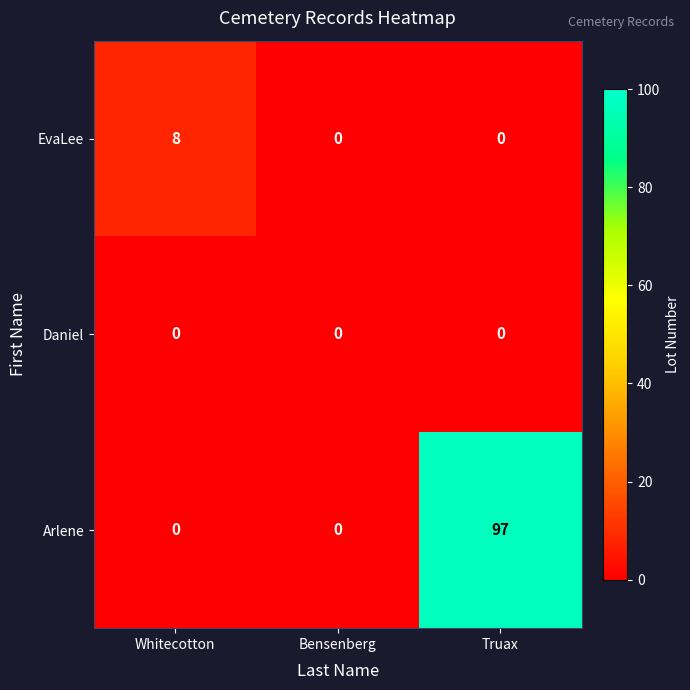

What is the difference between the maximum and minimum values in the EvaLee series?

8